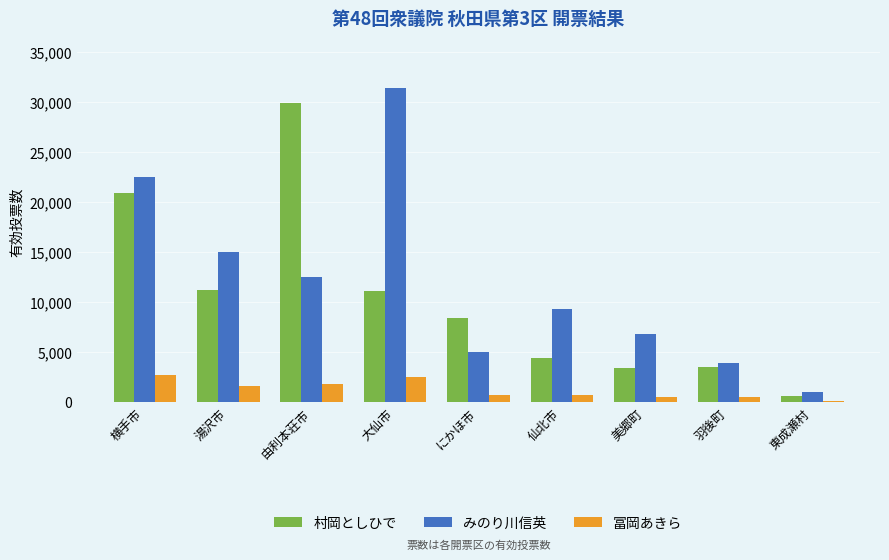

The 村岡としひで series shows 583 at 東成瀬村. True or false?

True